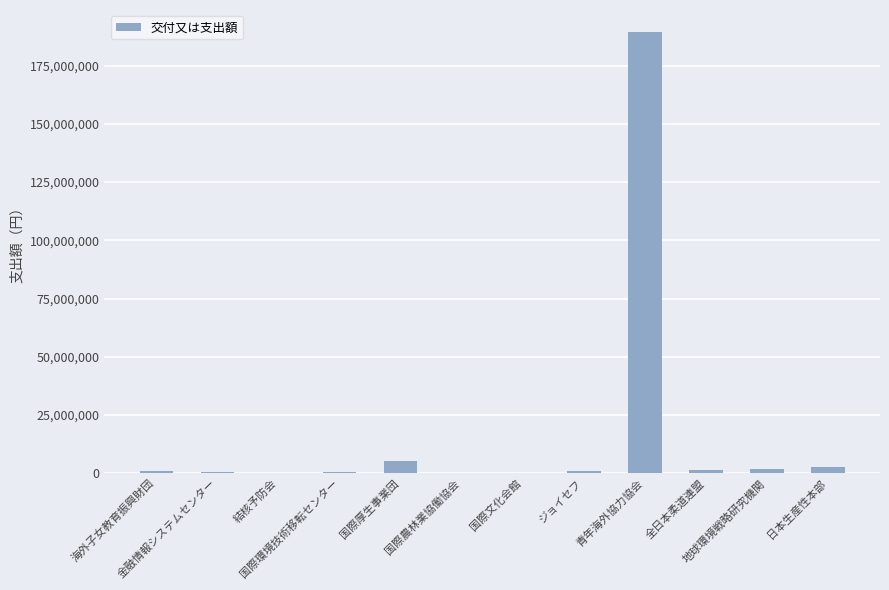

What is the greatest value displayed?

189477221